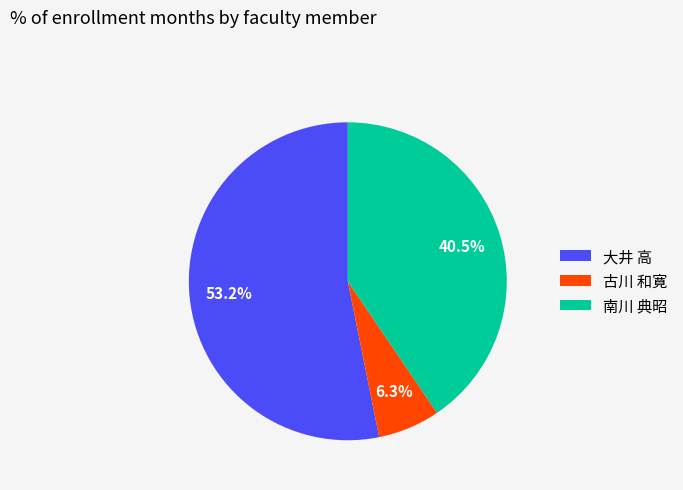

To the nearest percent, what percentage of the pie is 古川 和寛?

6%